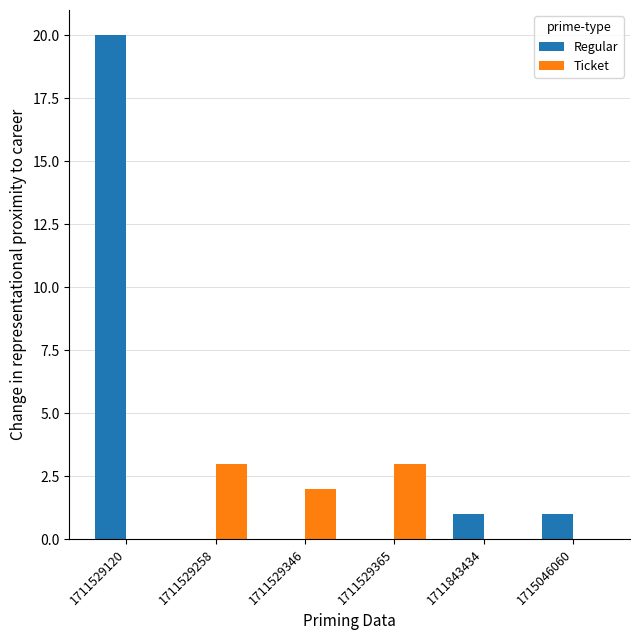

Are the bars horizontal?

No